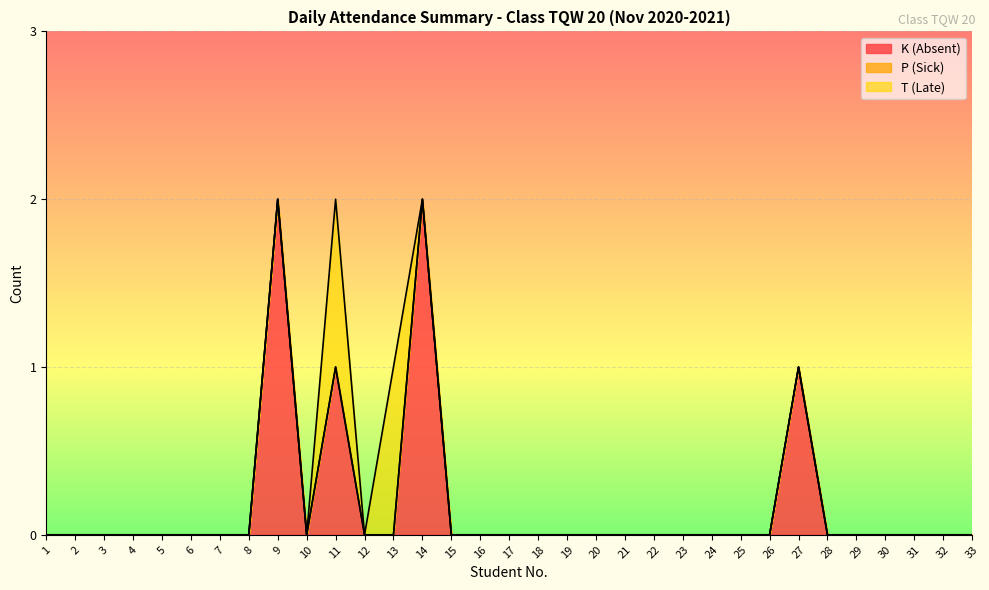

The P (Sick) series shows 0 at 26. True or false?

True